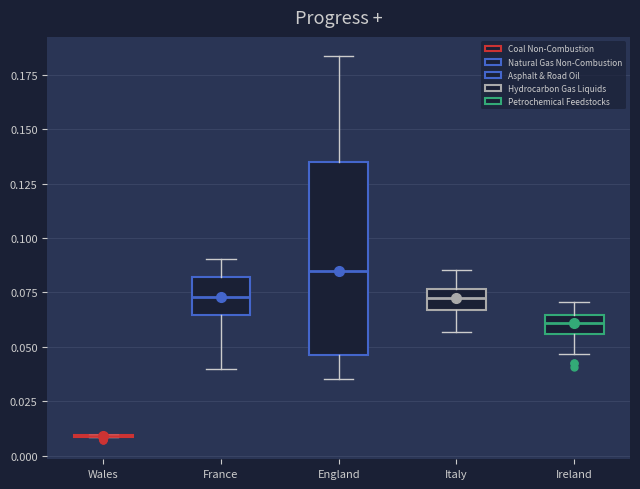

Comparing the boxes themselves (not the whiskers), which one is the tallest?

England